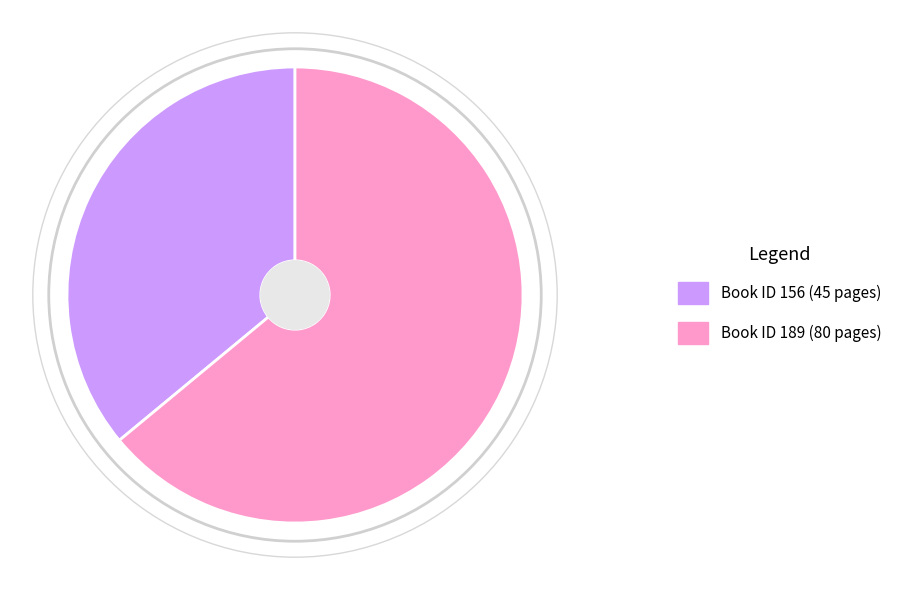

Is the sum of Book ID 156 (45 pages) and Book ID 189 (80 pages) greater than half?

Yes